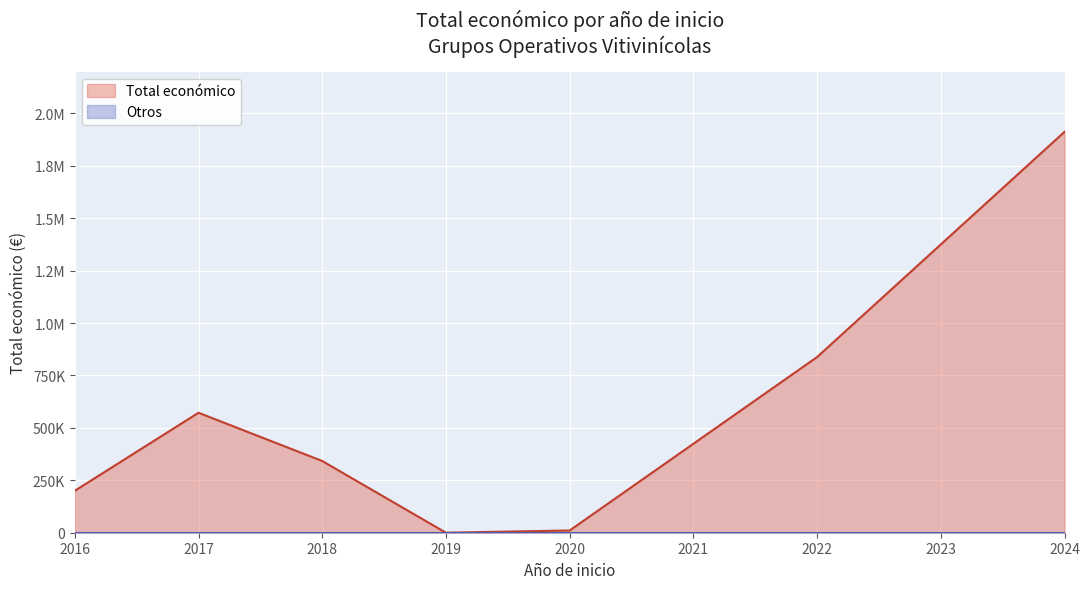

How many points are higher than both their immediate neighbors (excluding endpoints)?

1